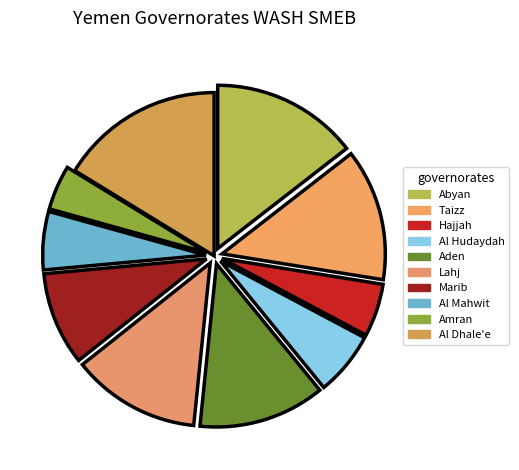

Is it true that Lahj is 13% of the pie?

True